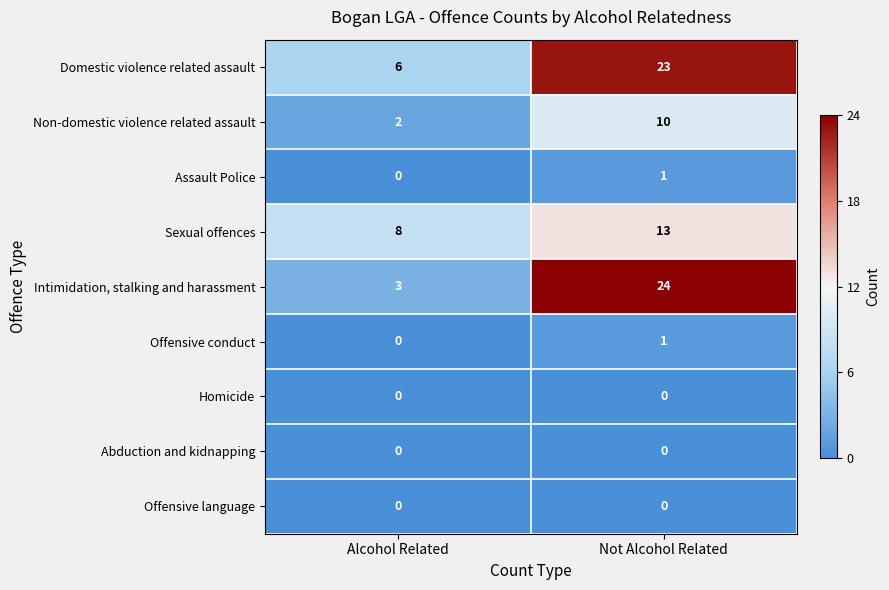

At which category is the sum across all series the highest?

Not Alcohol Related